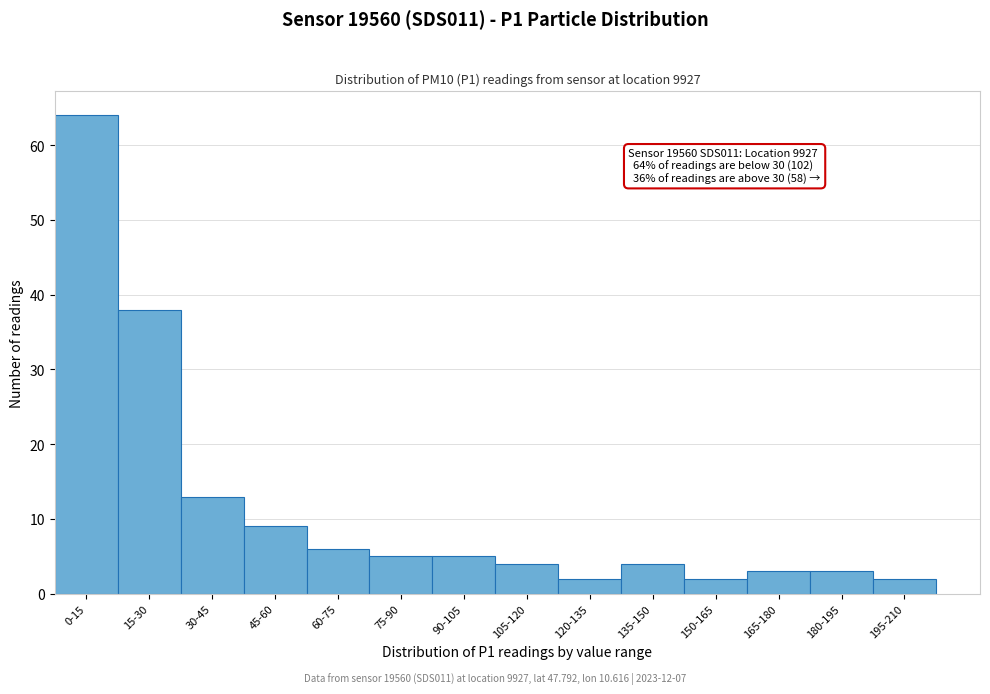

Reading left to right, what are all the values shown in this chart?

0-15=64	15-30=38	30-45=13	45-60=9	60-75=6	75-90=5	90-105=5	105-120=4	120-135=2	135-150=4	150-165=2	165-180=3	180-195=3	195-210=2